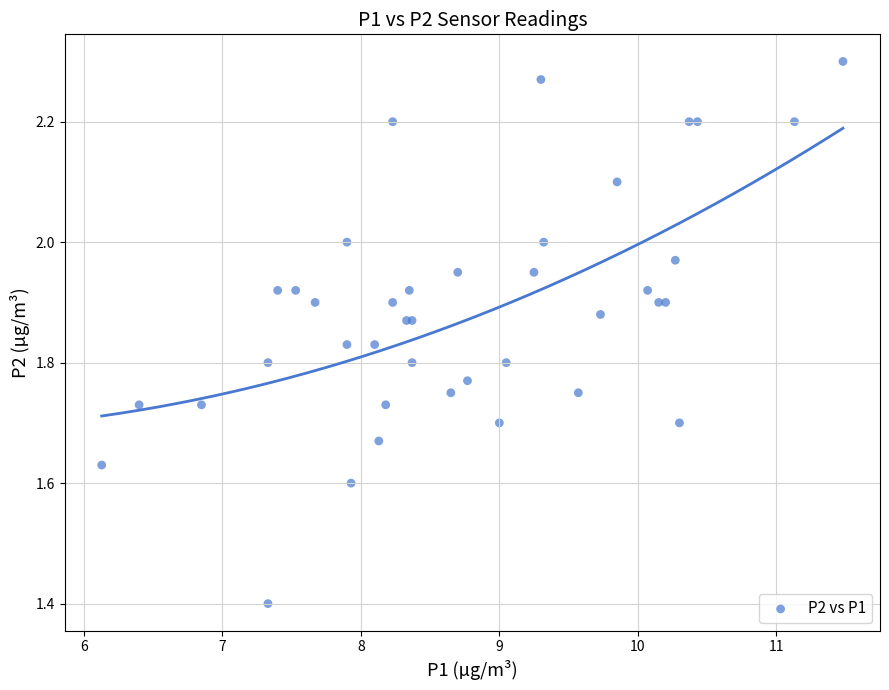

What Y value in the scatter plot is closest to 1?

1.4